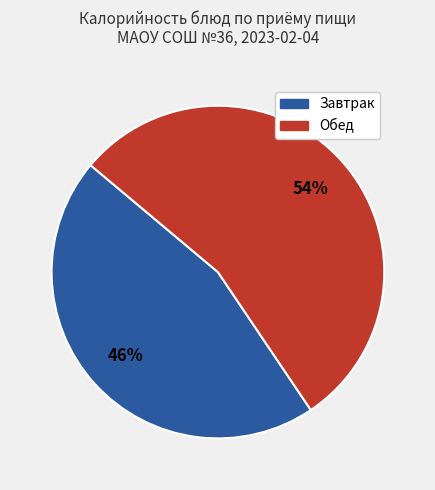

Is there any slice that represents more than half of the pie?

Yes